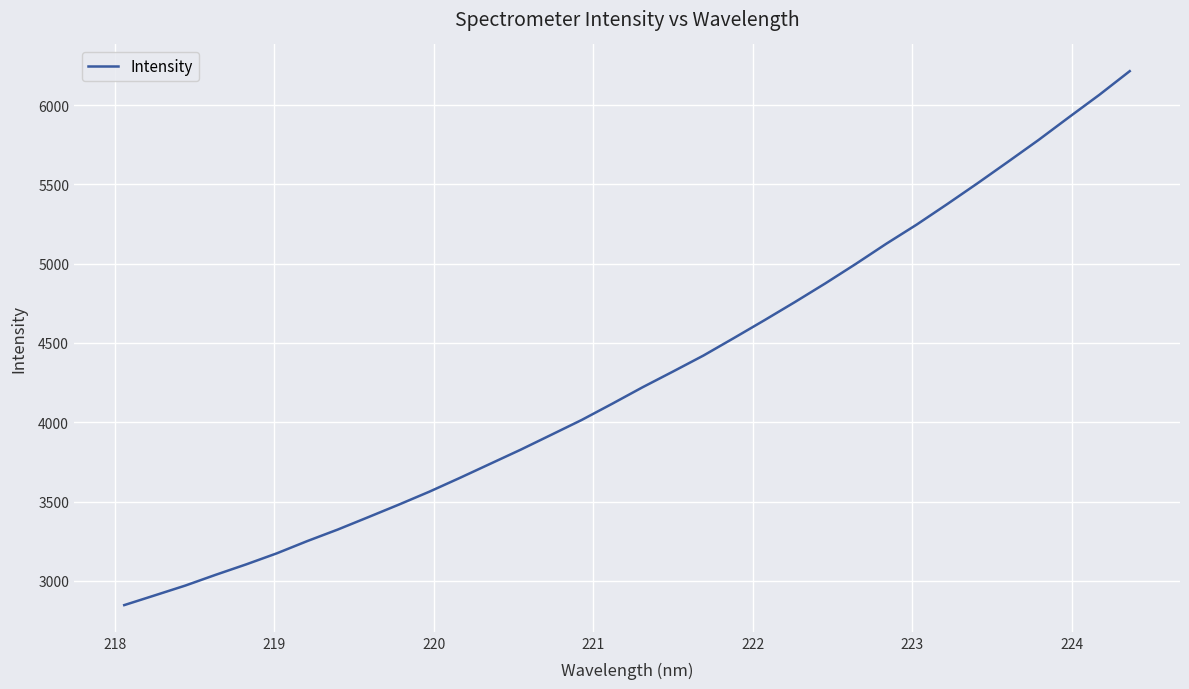

What is the difference between the maximum and minimum values?

3366.7